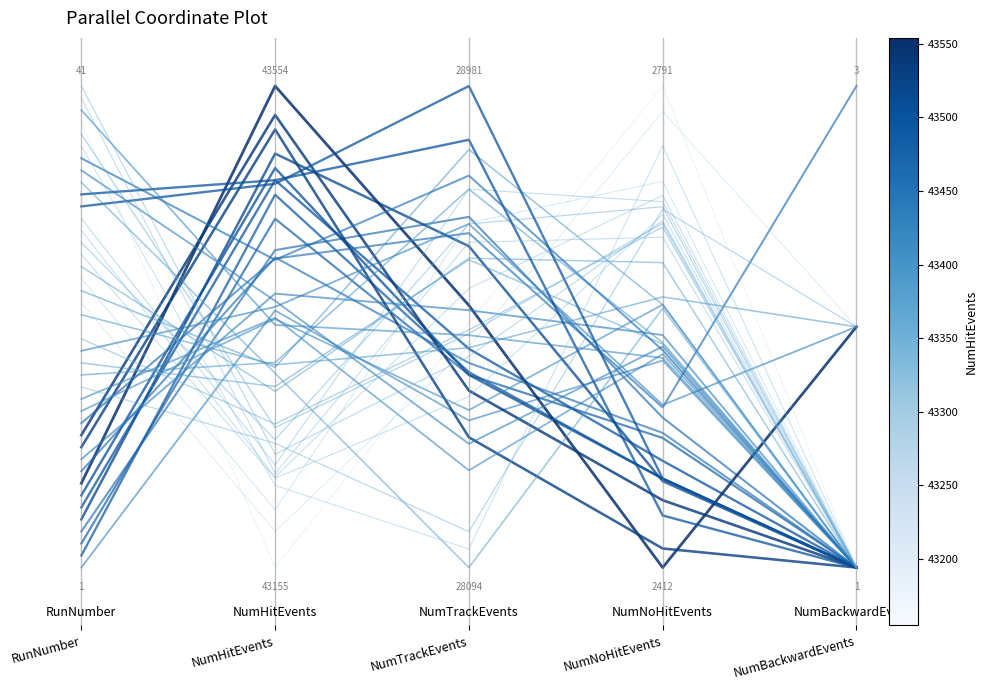

What is the sum of all values?

1.3